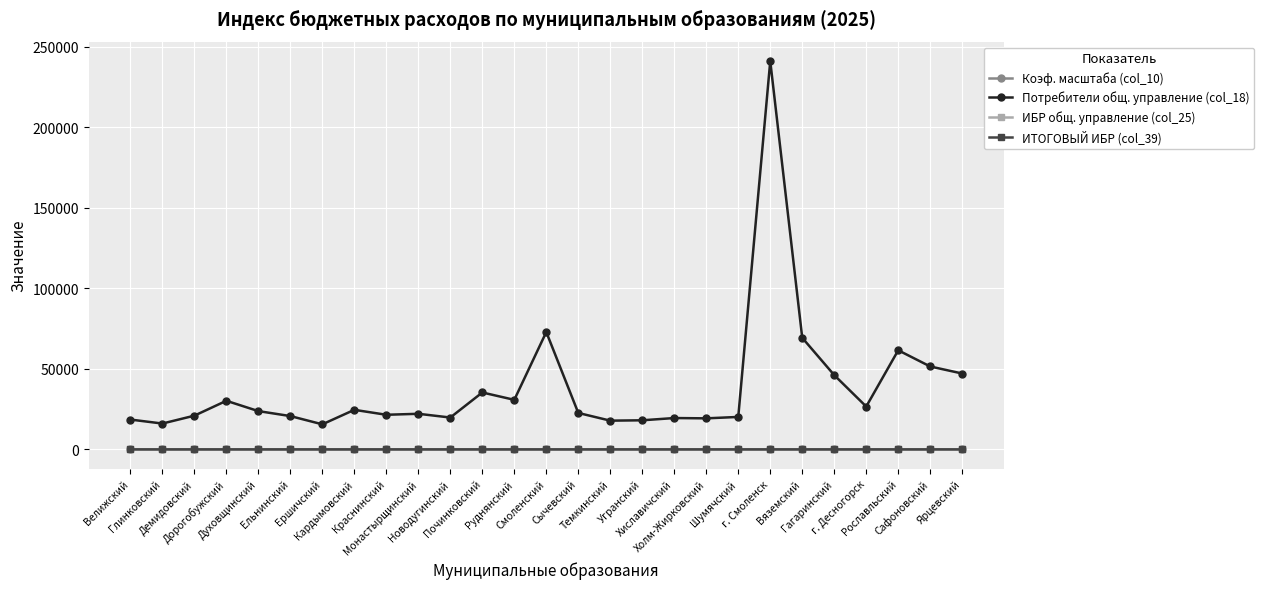

Which series has the widest spread of values?

Потребители общ. управление (col_18)